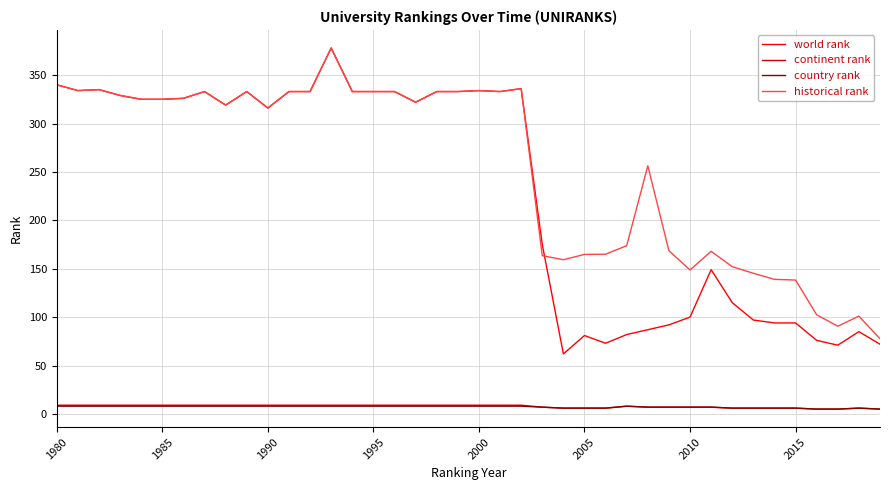

Which series has the widest spread of values?

world rank